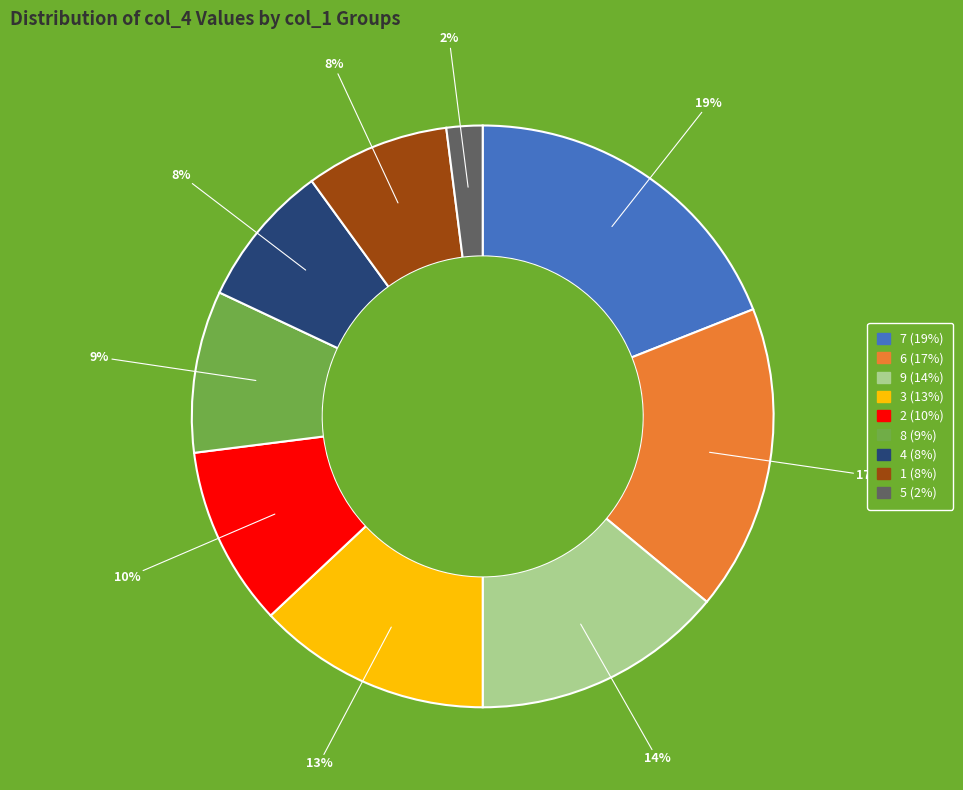

To the nearest percent, what is the difference between the largest and smallest slice percentages?

17%